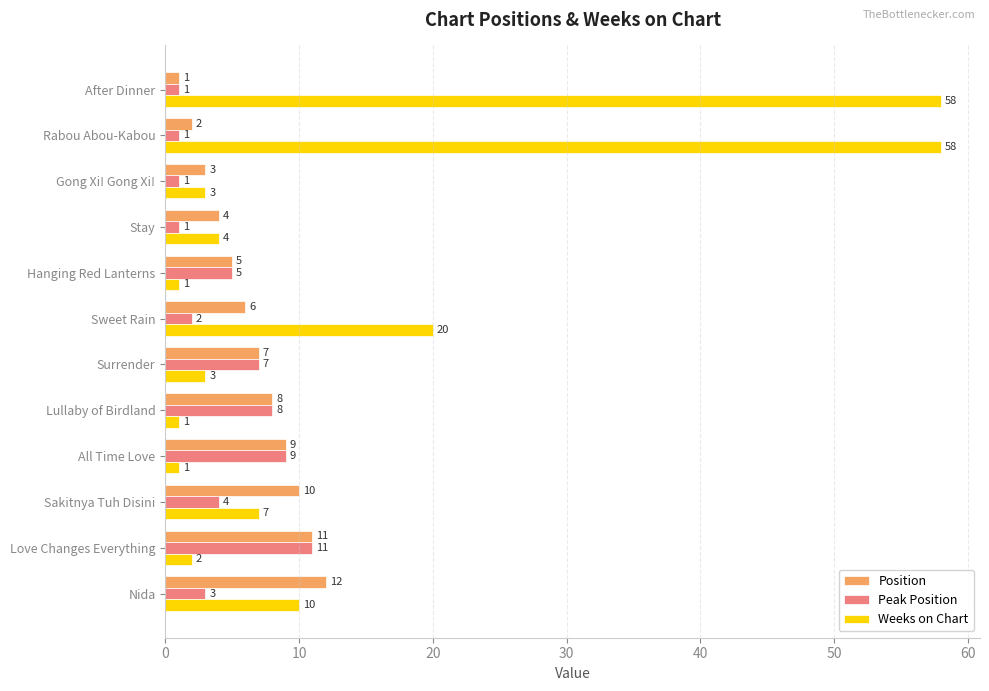

Count the number of categories in the chart.

12